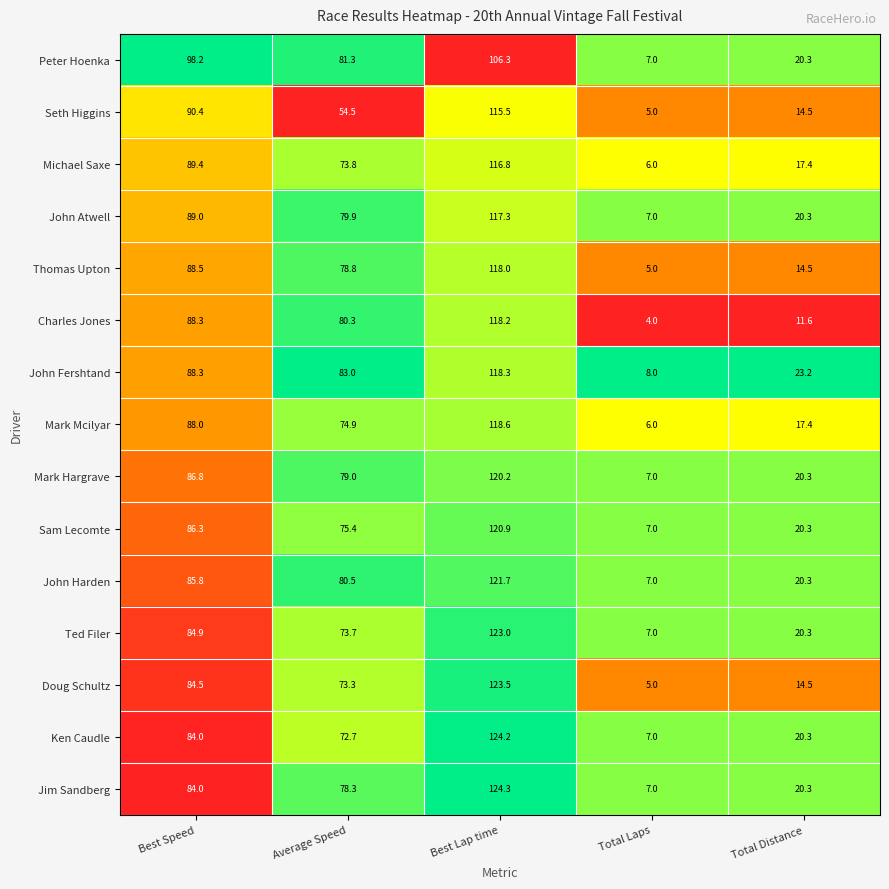

What is the average value of the Sam Lecomte series?

62.0